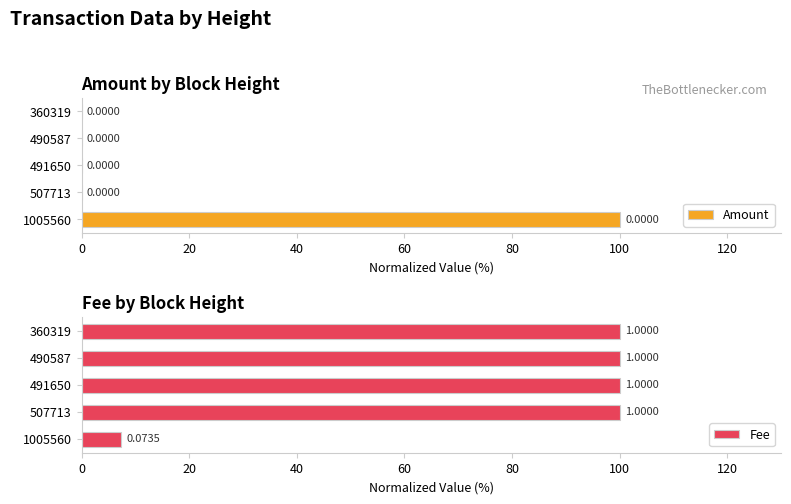

How many positive values does the Amount series have?

1